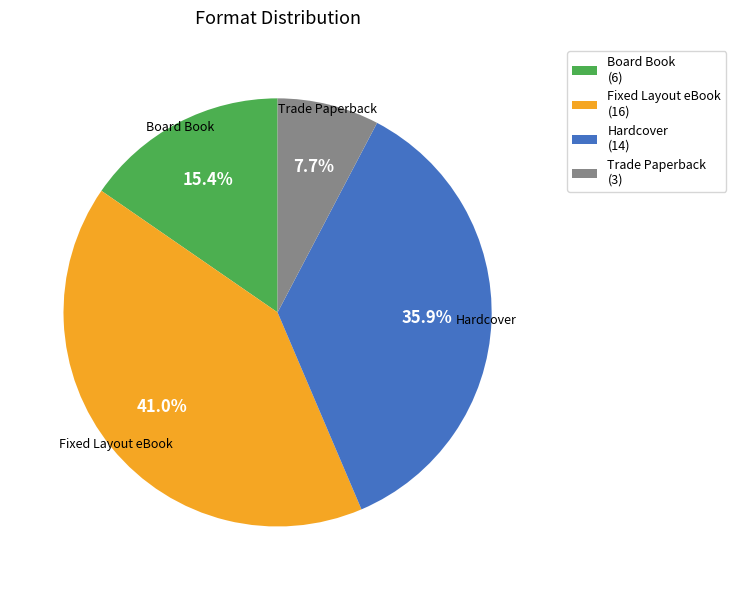

Count the number of slices in the pie.

4